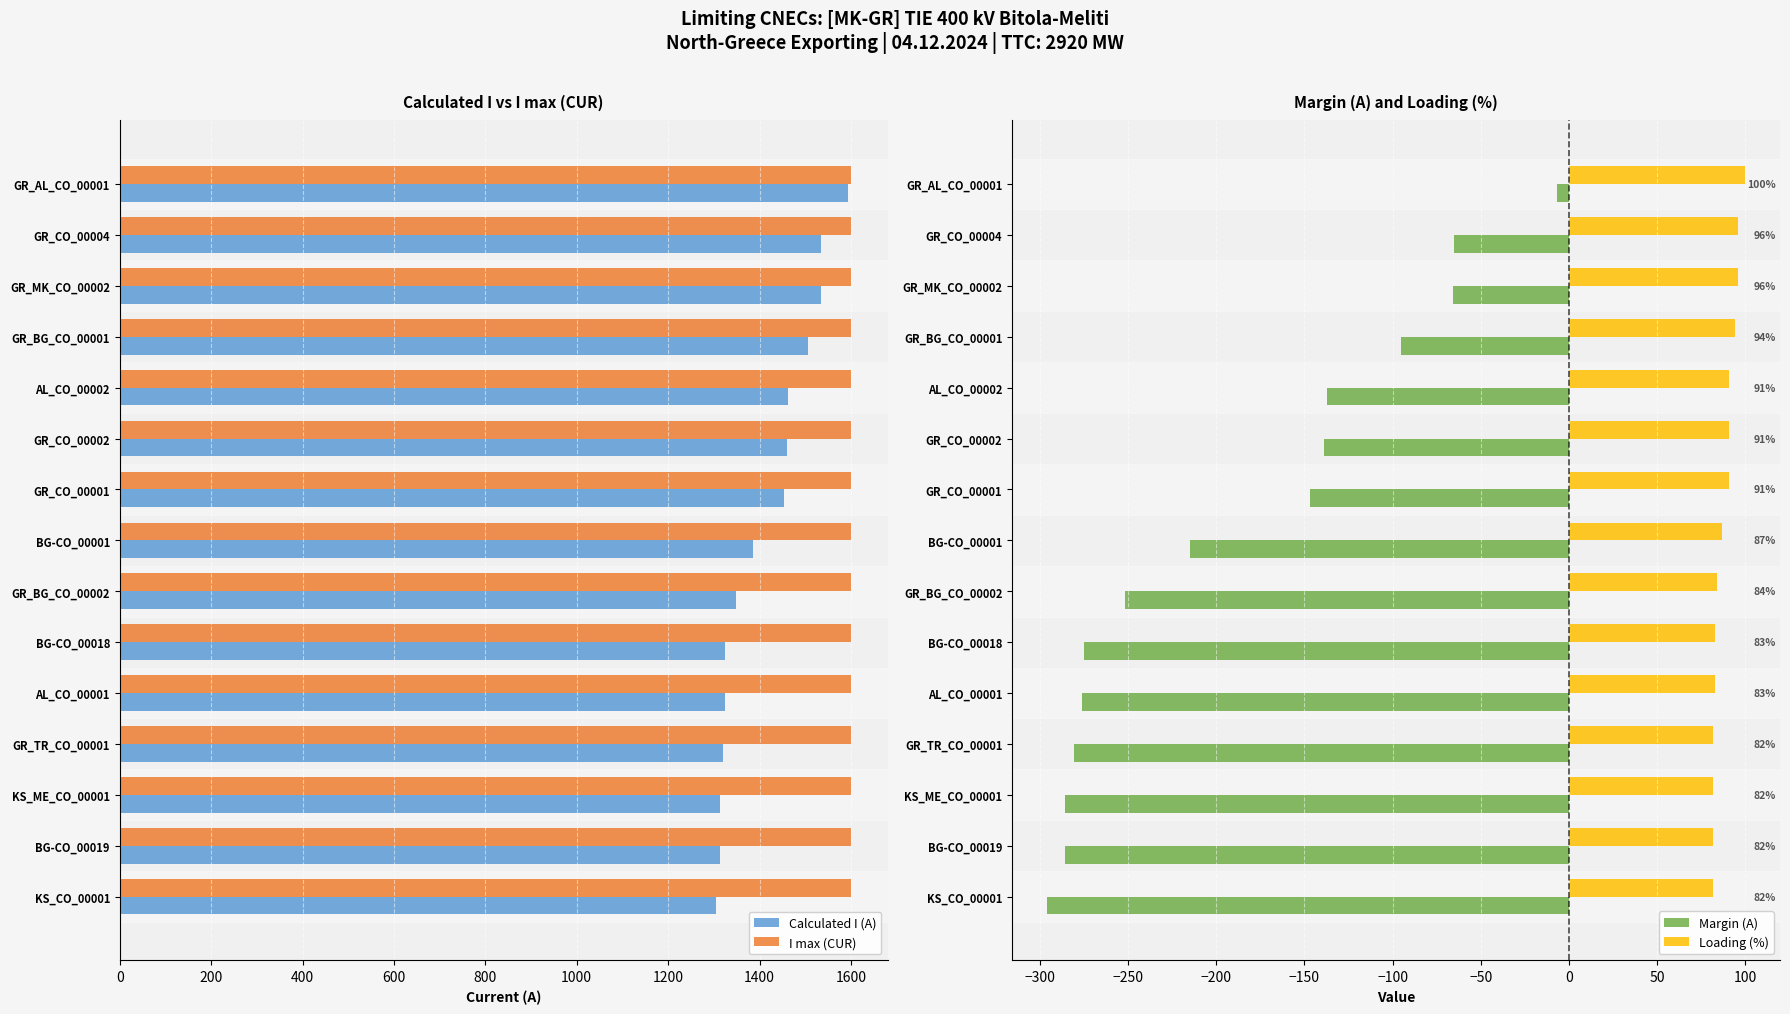

What is the difference between the maximum and minimum values in the Loading (%) series?

18